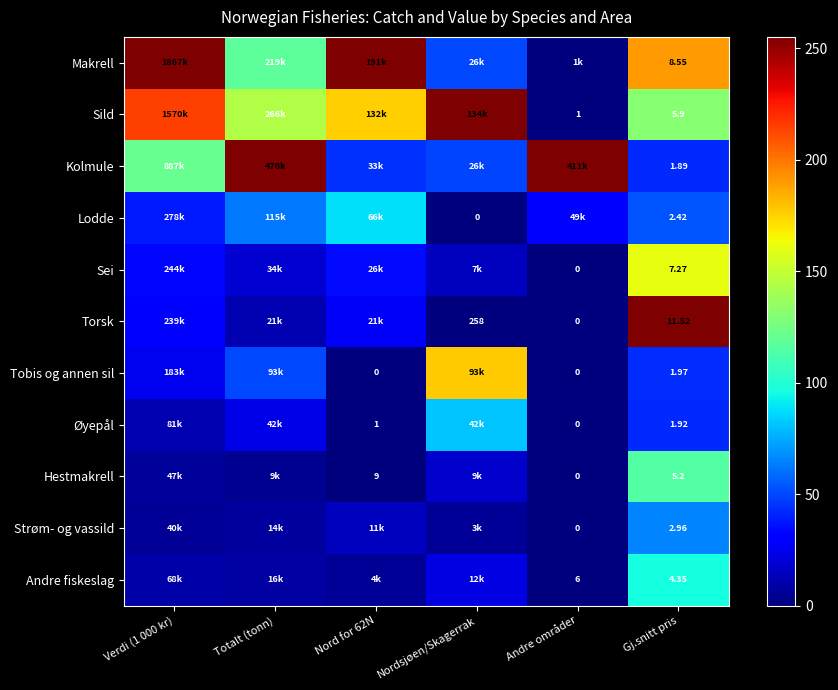

What is the difference between the maximum and minimum values in the Strøm- og vassild series?

65.5